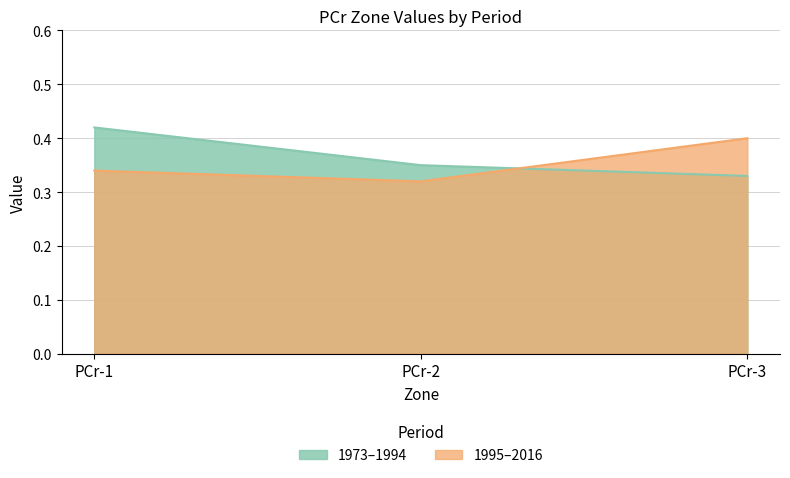

What is the average value of the 1995–2016 series?

0.4